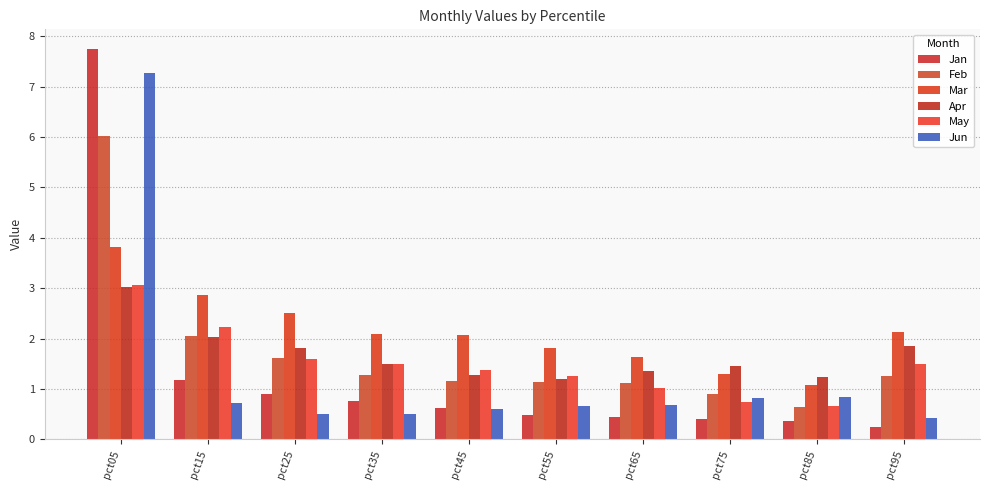

What is the minimum value shown in the chart?

0.2